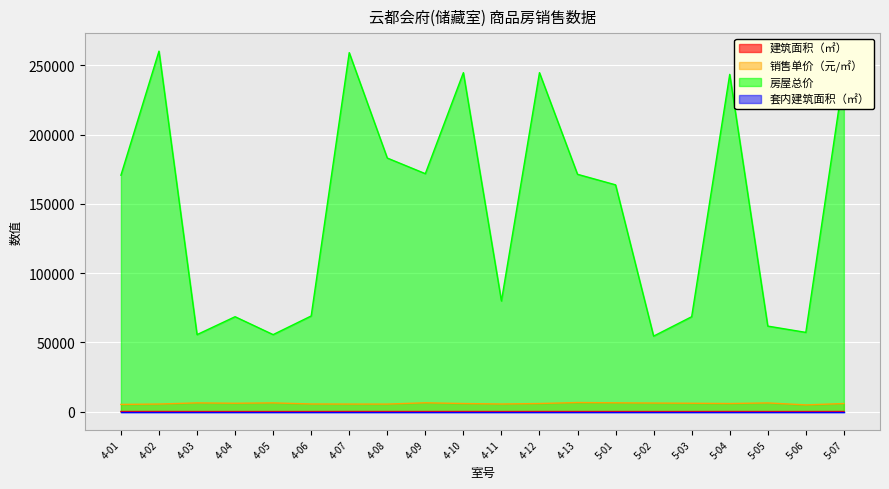

True or false: 销售单价（元/㎡） has more than 1 interior local peaks.

True